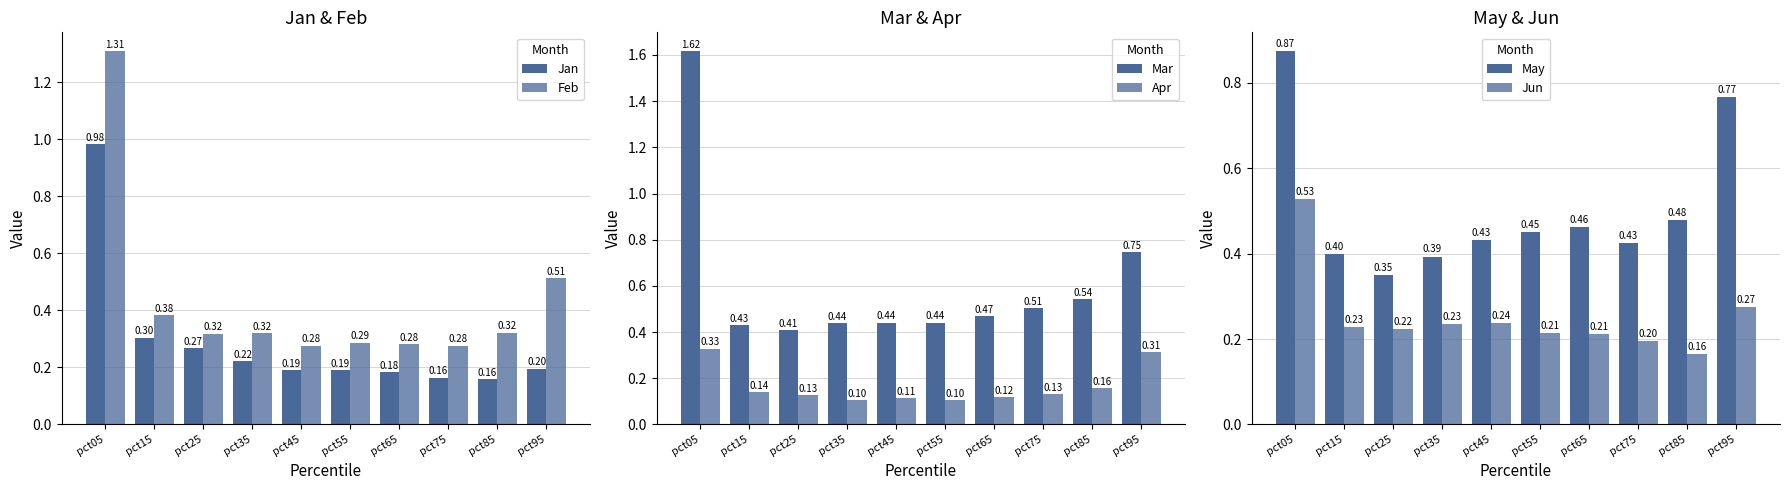

Reading left to right, what are all the values shown in this chart?

Jan: 1.0	0.3	0.3	0.2	0.2	0.2	0.2	0.2	0.2	0.2
Feb: 1.3	0.4	0.3	0.3	0.3	0.3	0.3	0.3	0.3	0.5
Mar: 1.6	0.4	0.4	0.4	0.4	0.4	0.5	0.5	0.5	0.7
Apr: 0.3	0.1	0.1	0.1	0.1	0.1	0.1	0.1	0.2	0.3
May: 0.9	0.4	0.4	0.4	0.4	0.5	0.5	0.4	0.5	0.8
Jun: 0.5	0.2	0.2	0.2	0.2	0.2	0.2	0.2	0.2	0.3